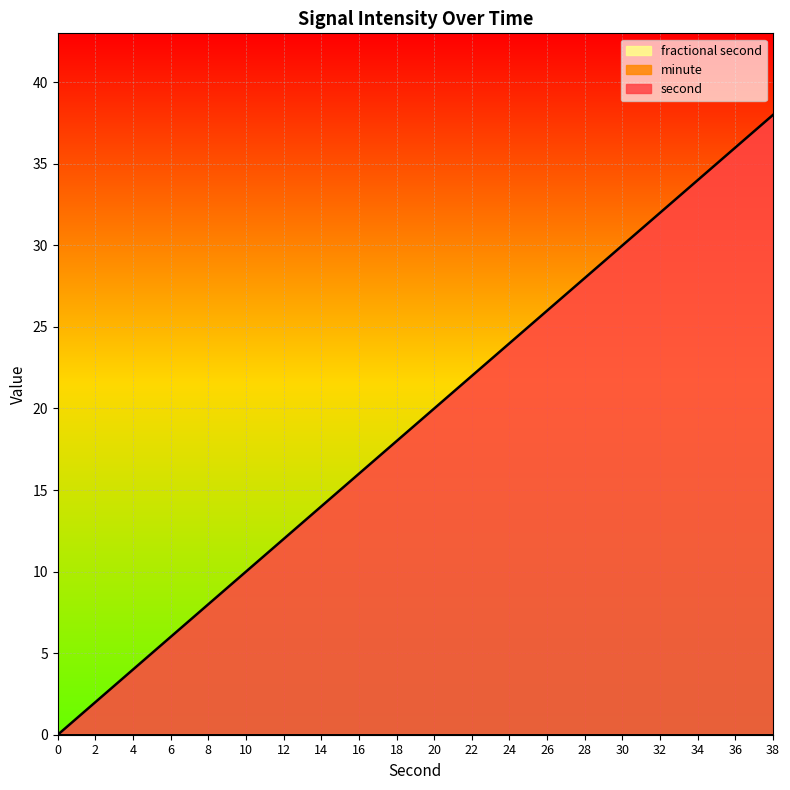

Is it true that minute equals 0 at 2?

True